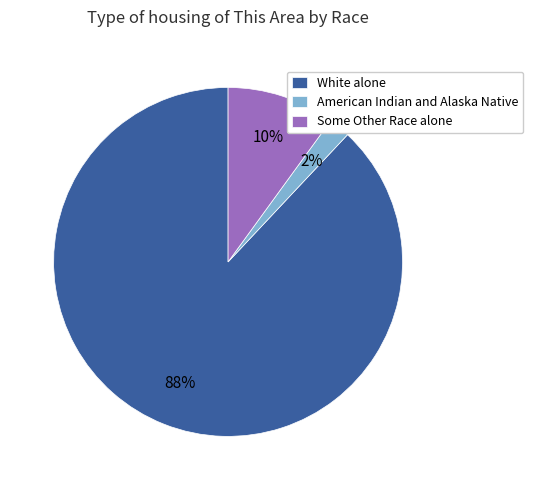

How many segments does this pie chart have?

3